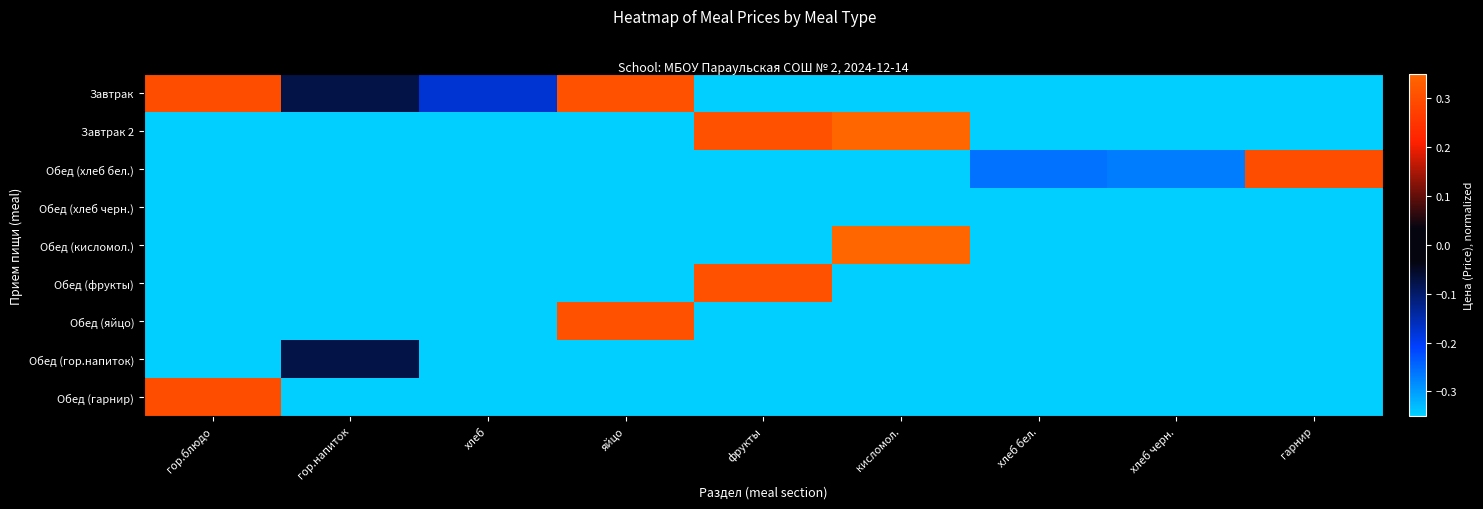

Which series changed the most between фрукты and хлеб бел.?

Завтрак 2